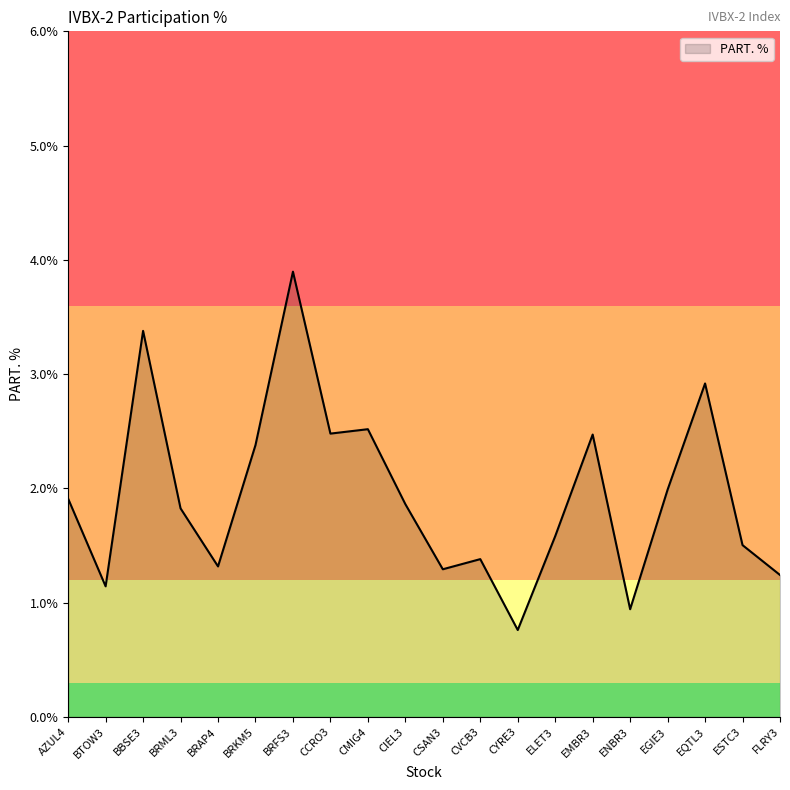

What is the difference between the values at EGIE3 and AZUL4?

0.1